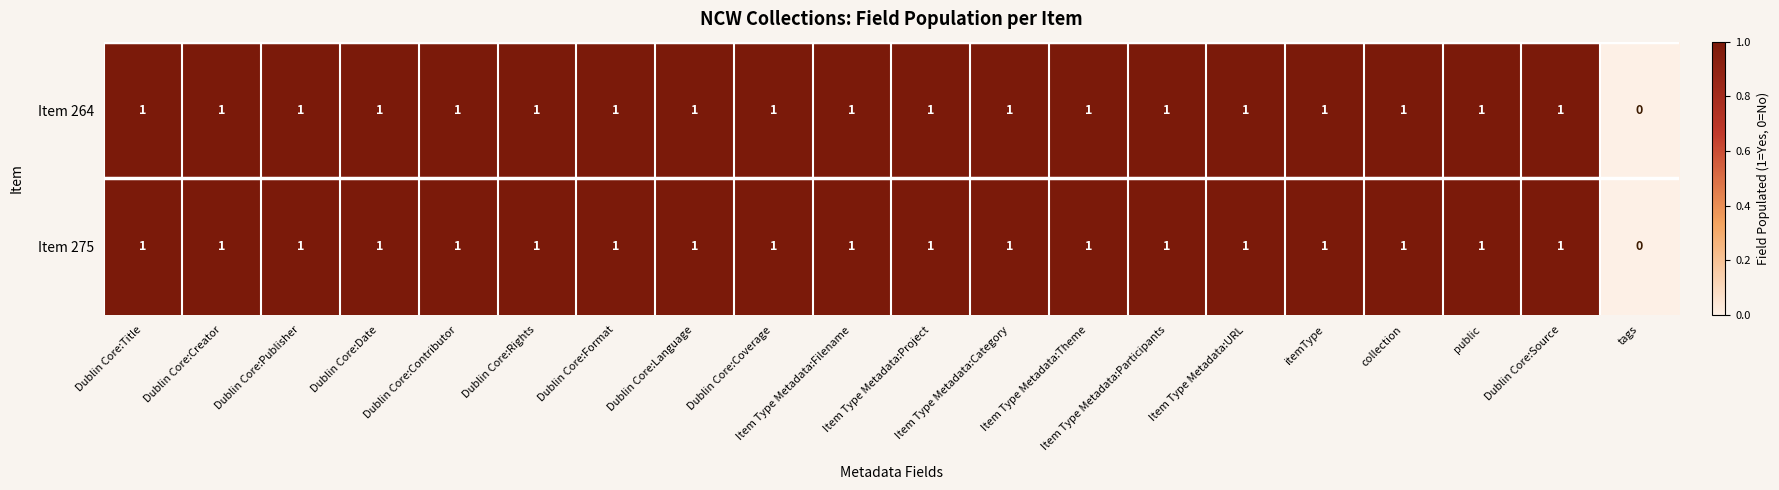

Which category has the lowest value in the Item 264 series?

tags